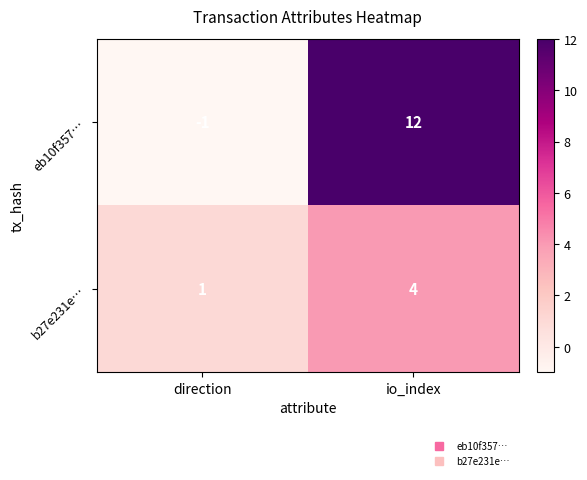

How many data points does each series have?

2